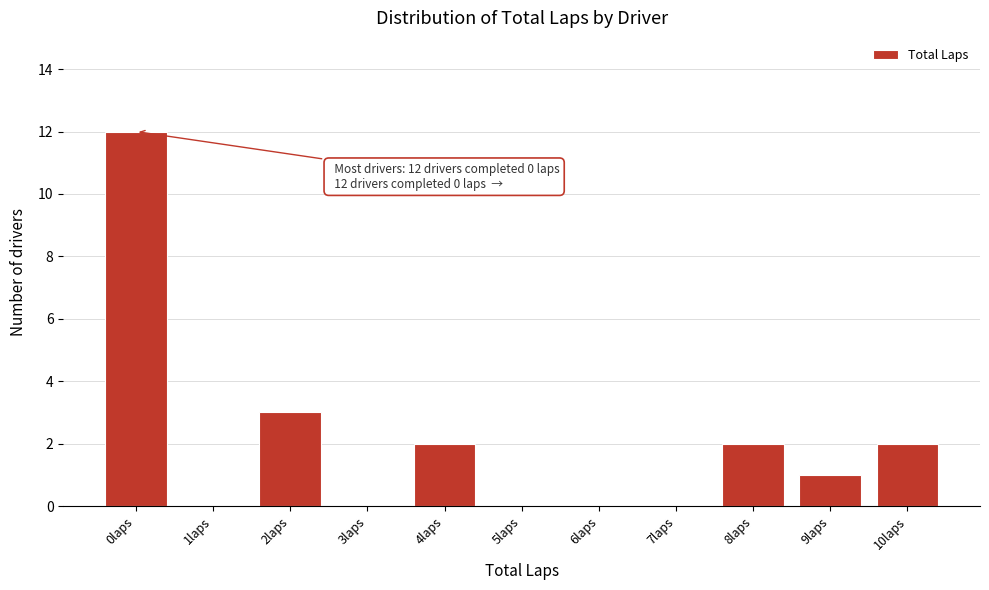

Which range on the x-axis has the tallest bar?

-0.5 to 0.5